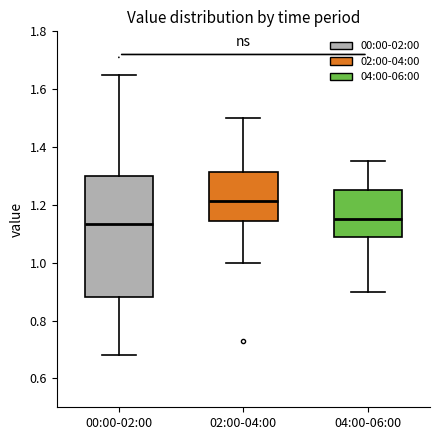

Where is the upper edge of the box for 00:00-02:00 on the y-axis? The values are not printed on the chart, so give them approximately, as read against the axis.

1.30